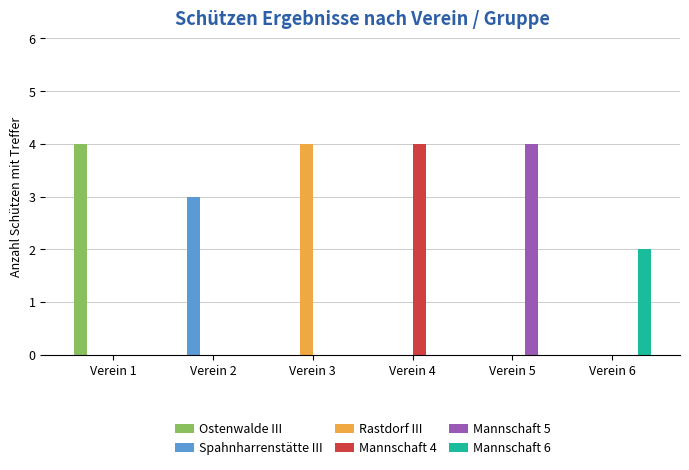

What is the greatest value displayed?

4